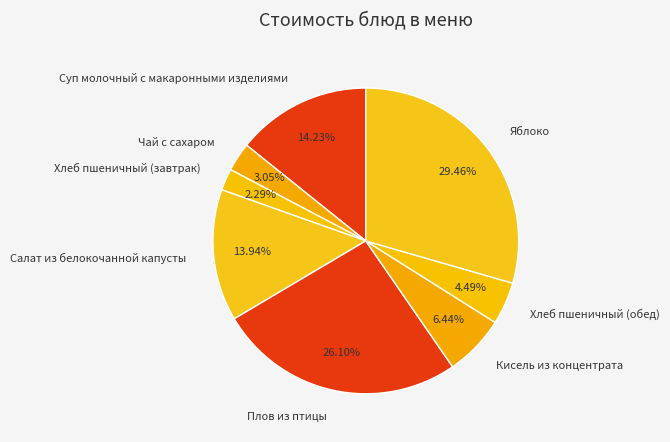

The Плов из птицы slice represents 39% of the pie. True or false?

False